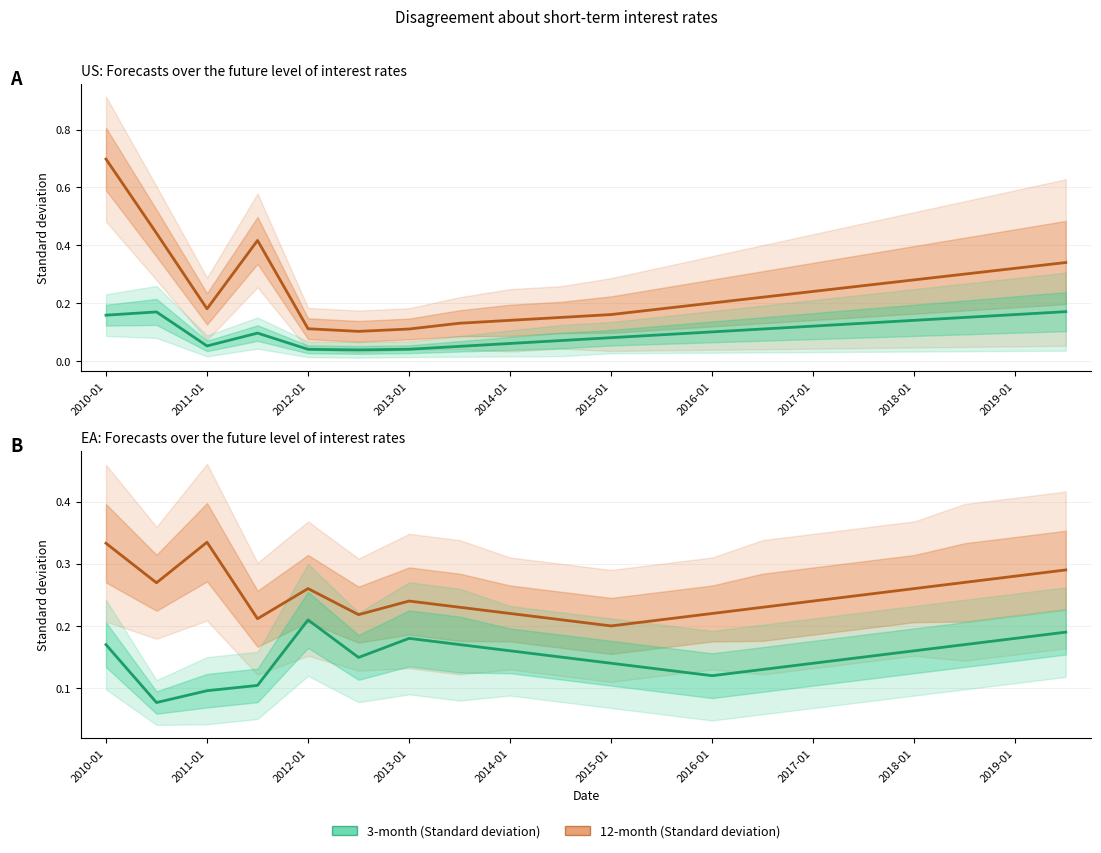

The value of 3-month at 2019-01 is 0.1. True or false?

False